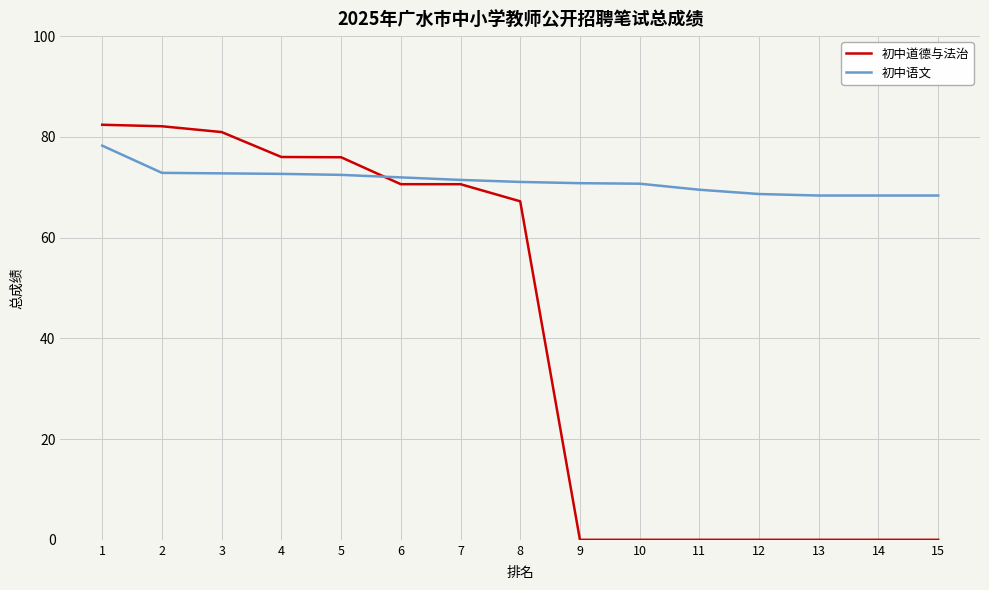

Between 8 and 14, which series saw the biggest shift?

初中道德与法治